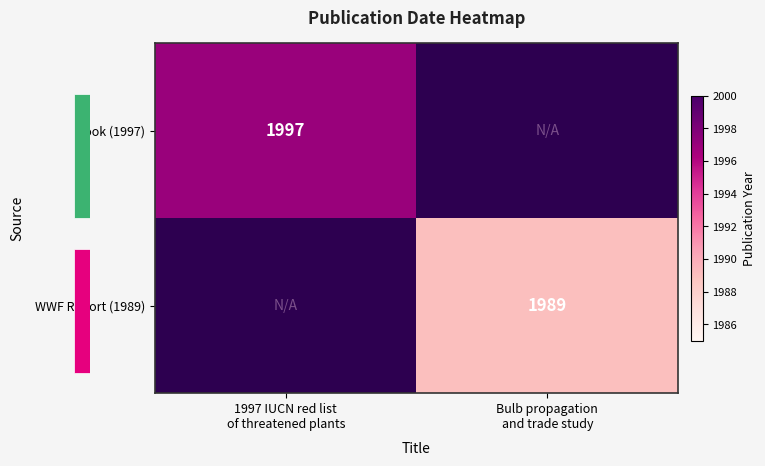

Where is Book (1997) nearest to the value 1997?

1997 IUCN red list of threatened plants